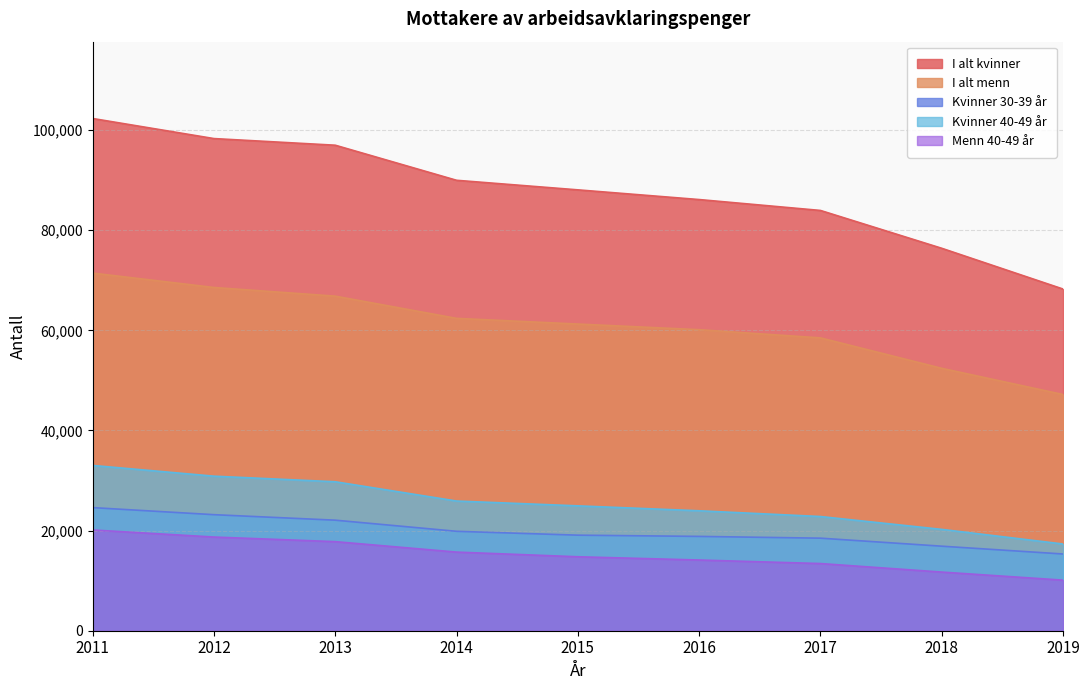

Which category has the lowest value across all series?

2019